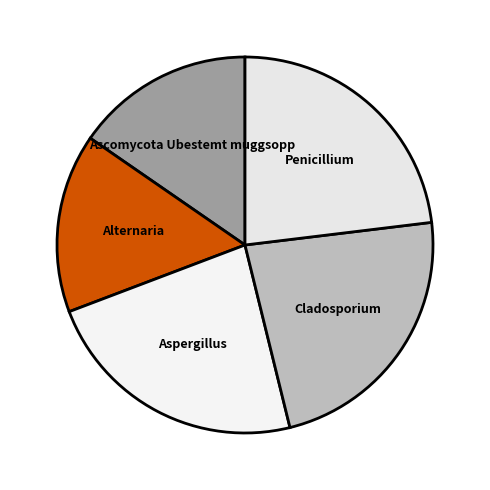

The Cladosporium slice represents 23% of the pie. True or false?

True